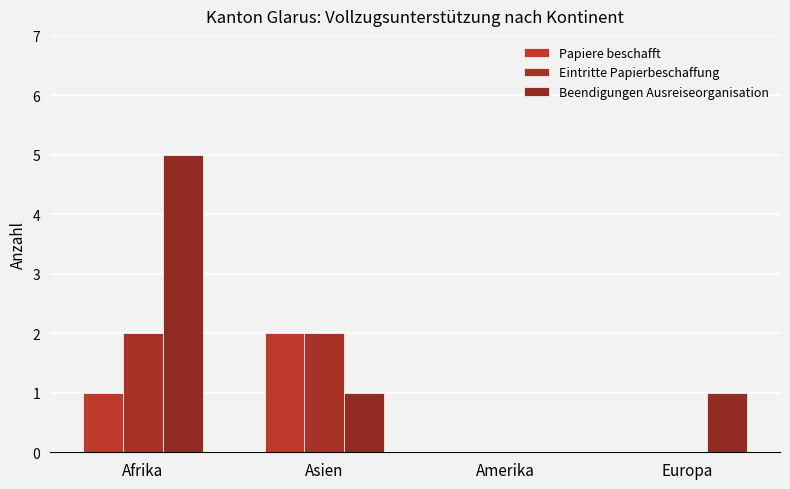

What are all the series names shown in the legend?

Papiere beschafft, Eintritte Papierbeschaffung, Beendigungen Ausreiseorganisation